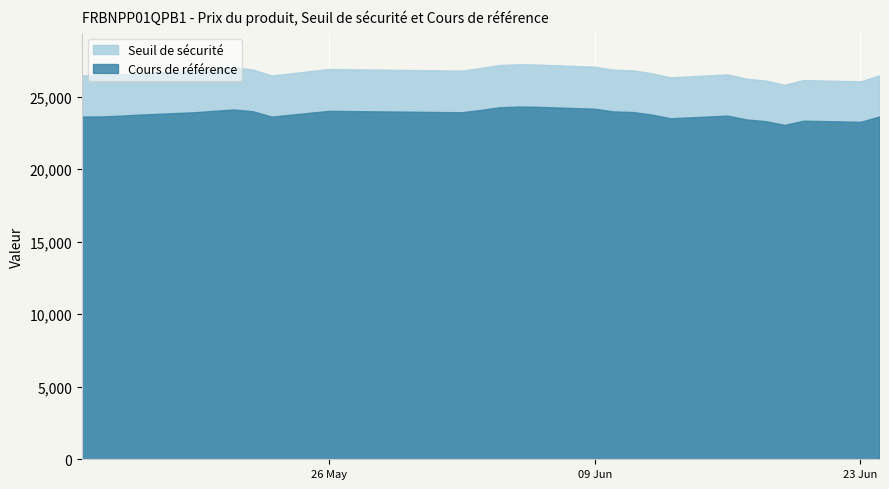

Is it true that Cours de référence equals 23638.6 at 2025-05-13?

True